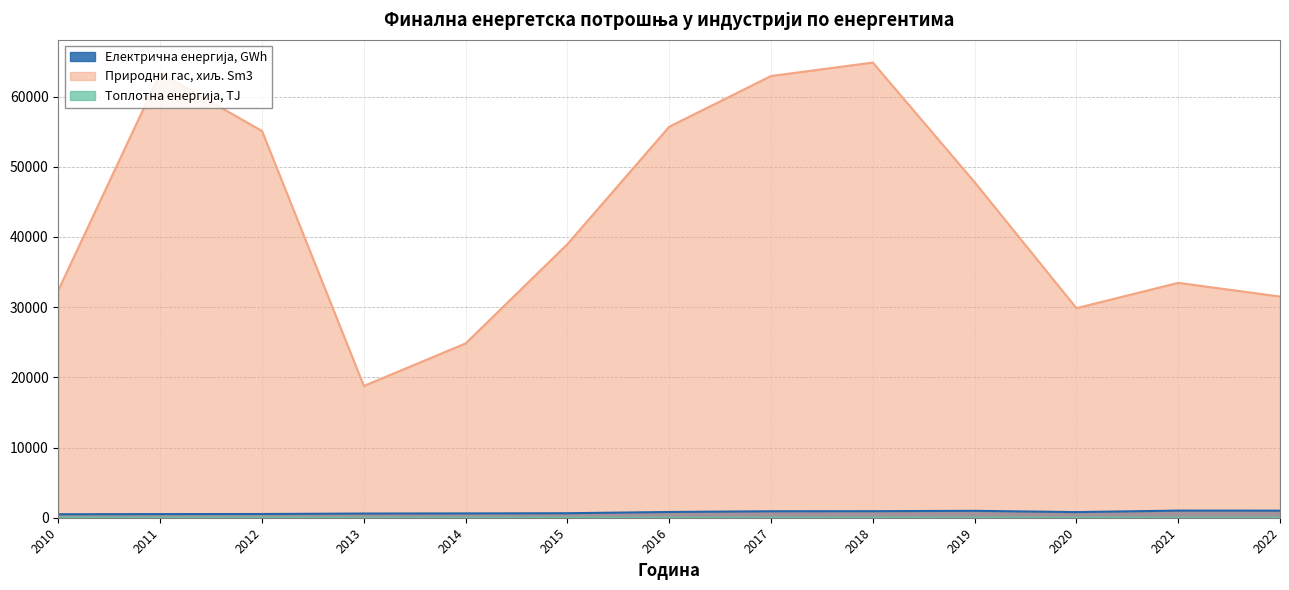

At which category does the chart reach its minimum across all series?

2017